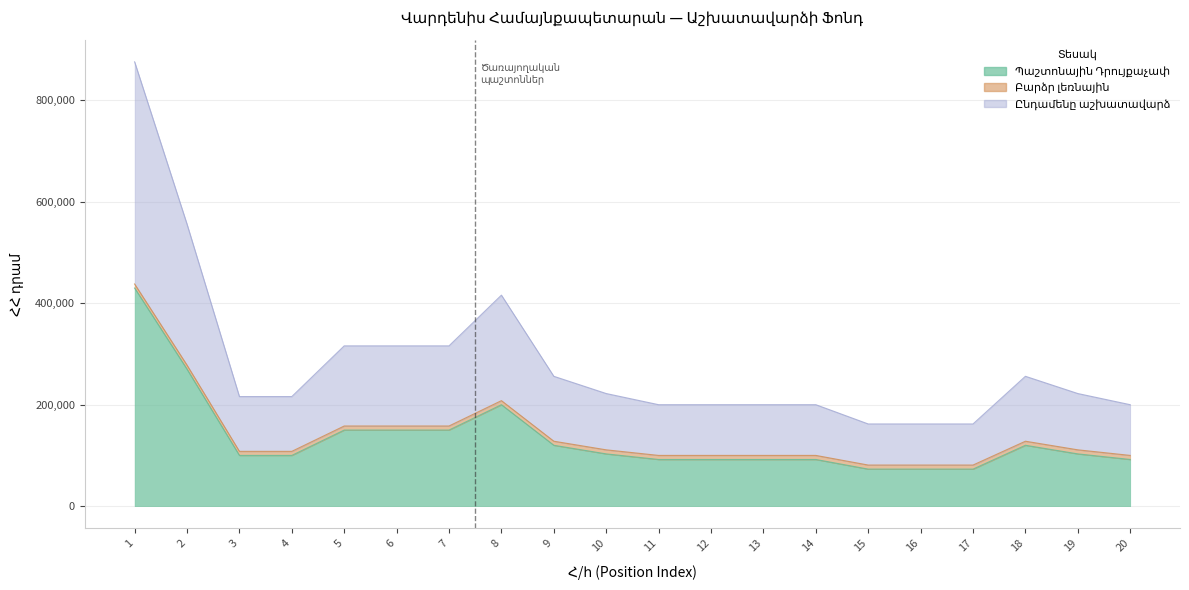

True or false: Պաշտոնային Դրույքաչափ and Ընդամենը աշխատավարձ cross at least once.

False